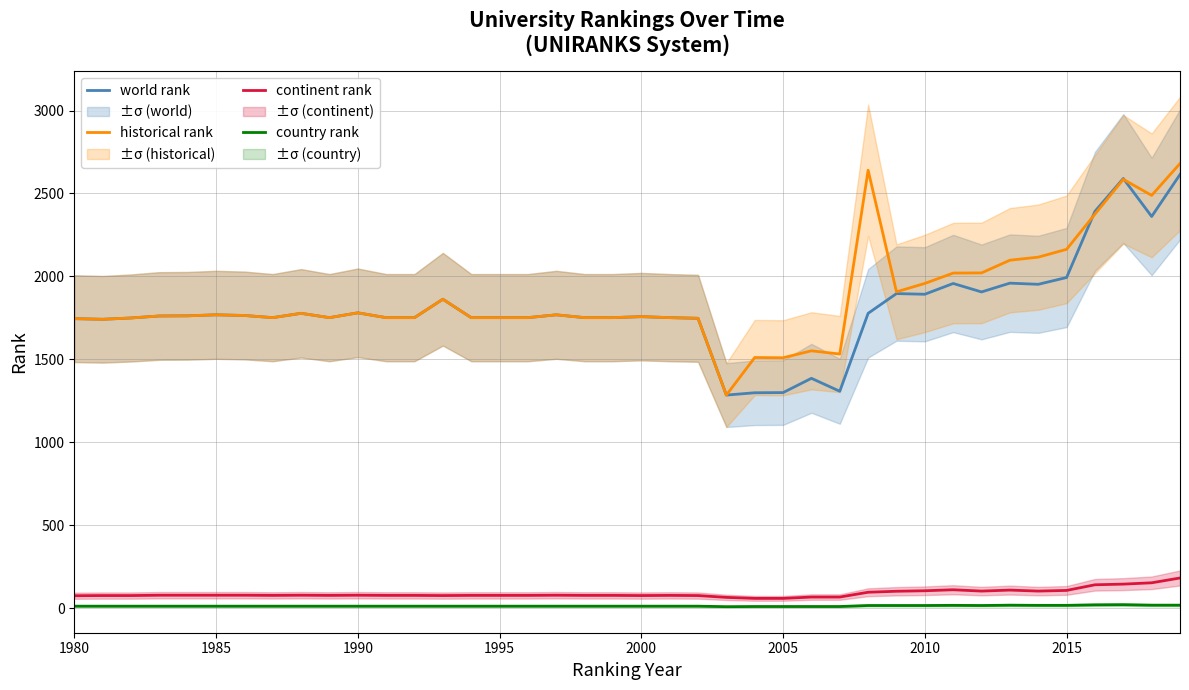

The value of country rank at 2000 is 11.0. True or false?

True